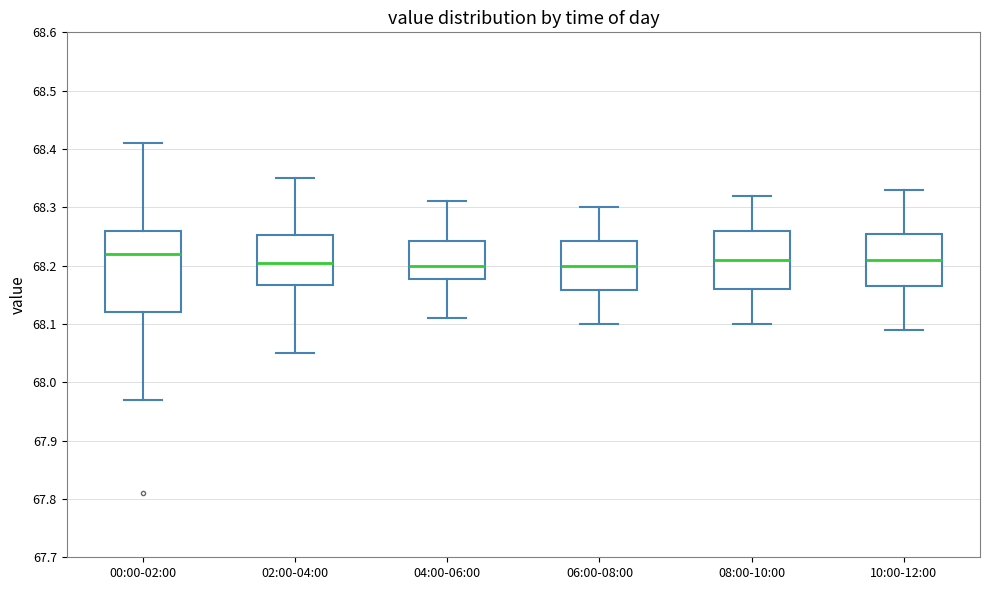

Reading left to right, transcribe this box plot: for each box, give where its median line is, the range the box spans, and where its two whiskers end, as read against the y-axis. The values are not printed on the chart, so give them approximately, as read against the axis.

00:00-02:00: median 68.22, box 68.12 to 68.26, whiskers 67.97 to 68.41
02:00-04:00: median 68.21, box 68.17 to 68.25, whiskers 68.05 to 68.35
04:00-06:00: median 68.20, box 68.18 to 68.24, whiskers 68.11 to 68.31
06:00-08:00: median 68.20, box 68.16 to 68.24, whiskers 68.10 to 68.30
08:00-10:00: median 68.21, box 68.16 to 68.26, whiskers 68.10 to 68.32
10:00-12:00: median 68.21, box 68.17 to 68.26, whiskers 68.09 to 68.33